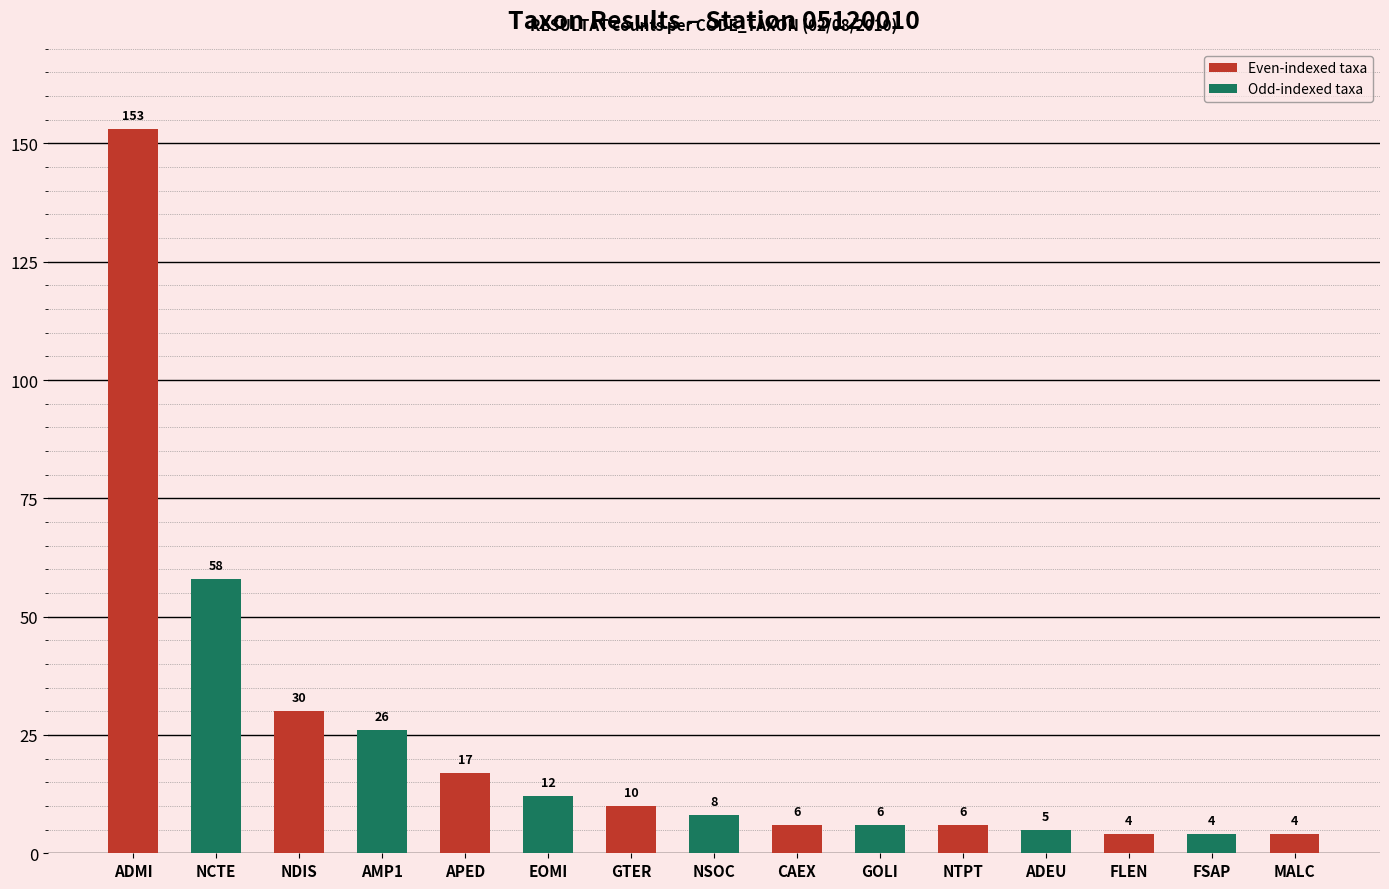

What is the change in value from APED to EOMI?

-5